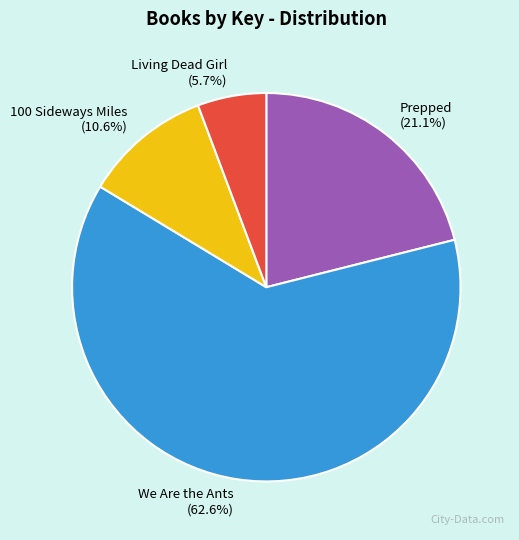

What is the ratio of the value at Prepped to the value at Living Dead Girl?

3.7